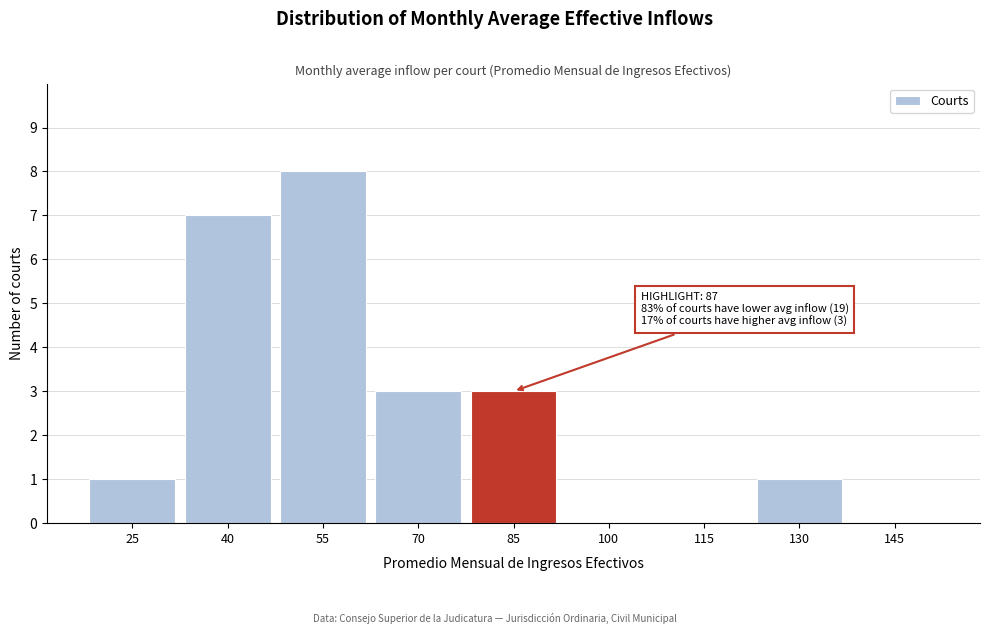

Reading right to left, list all the values displayed in this chart.

145=0	130=1	115=0	100=0	85=3	70=3	55=8	40=7	25=1